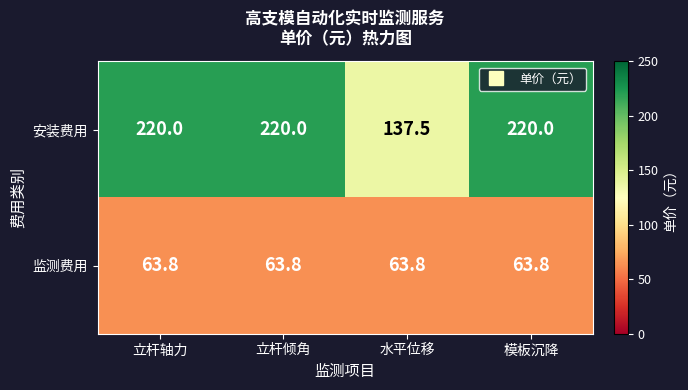

Is it true that 监测费用 equals 28.0 at 模板沉降?

False